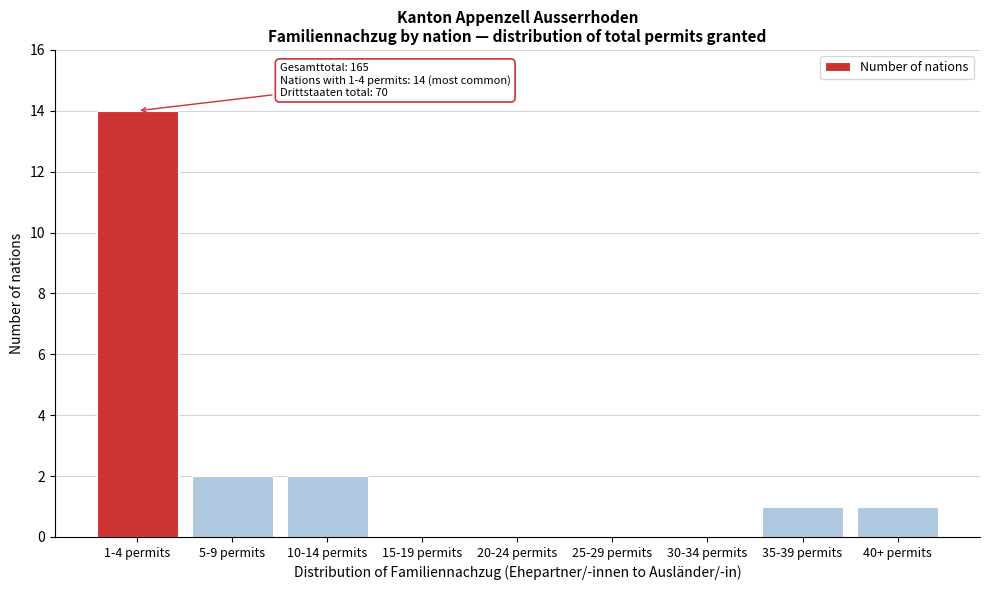

Reading left to right, what are all the values shown in this chart?

1-4 permits=14	5-9 permits=2	10-14 permits=2	15-19 permits=0	20-24 permits=0	25-29 permits=0	30-34 permits=0	35-39 permits=1	40+ permits=1